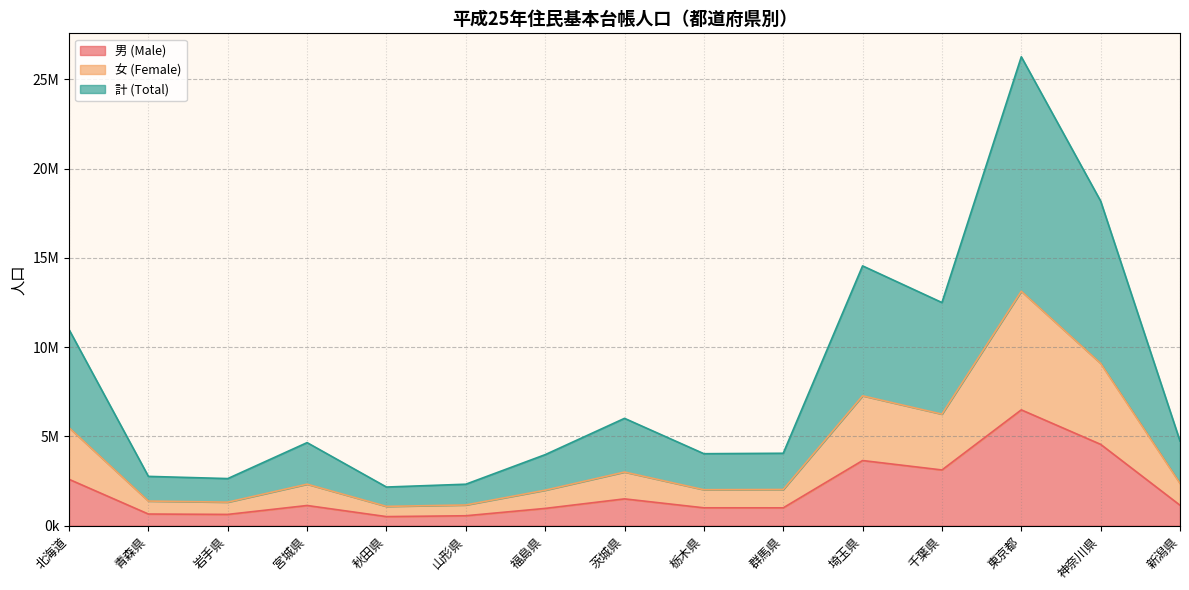

At which label is 男 (Male) closest to 3499698?

埼玉県